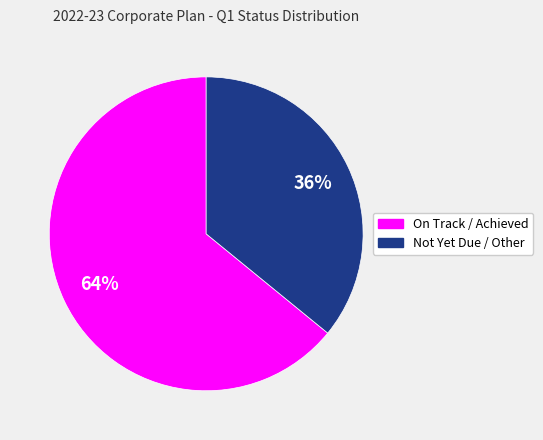

What percentage is the On Track / Achieved slice, to the nearest percent?

64%